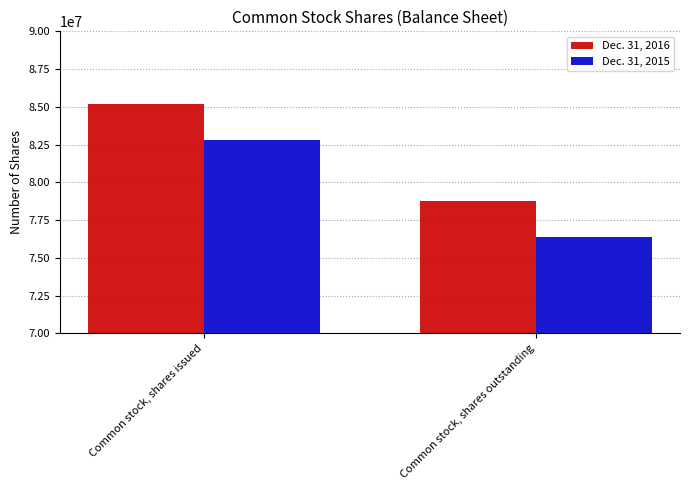

Is it true that Dec. 31, 2016 equals 133290775 at Common stock, shares issued?

False